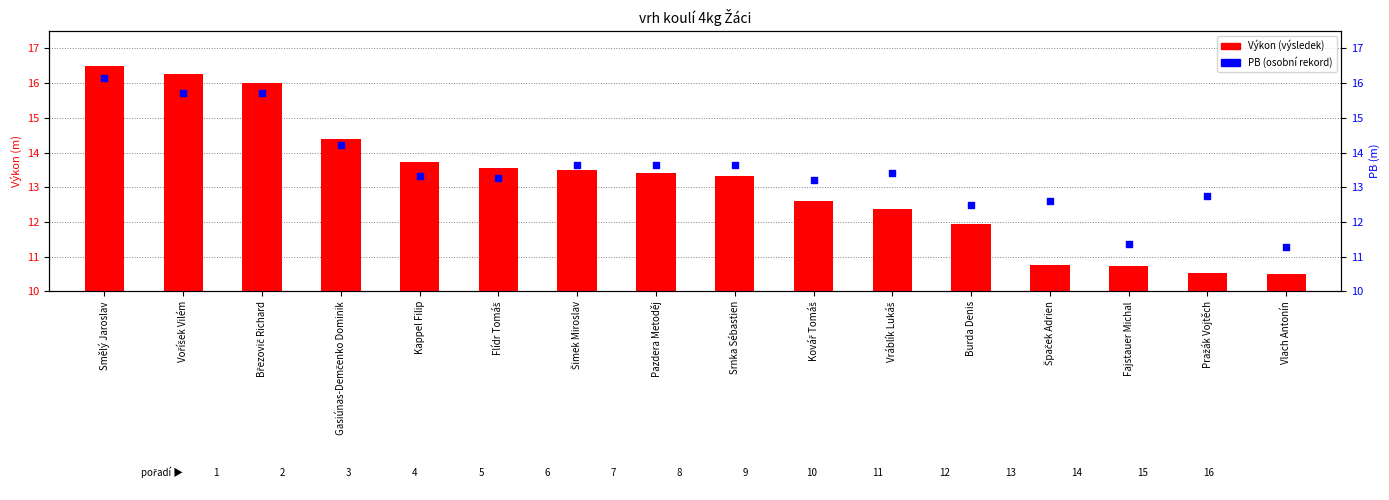

At how many categories does at least one series exceed 5?

16